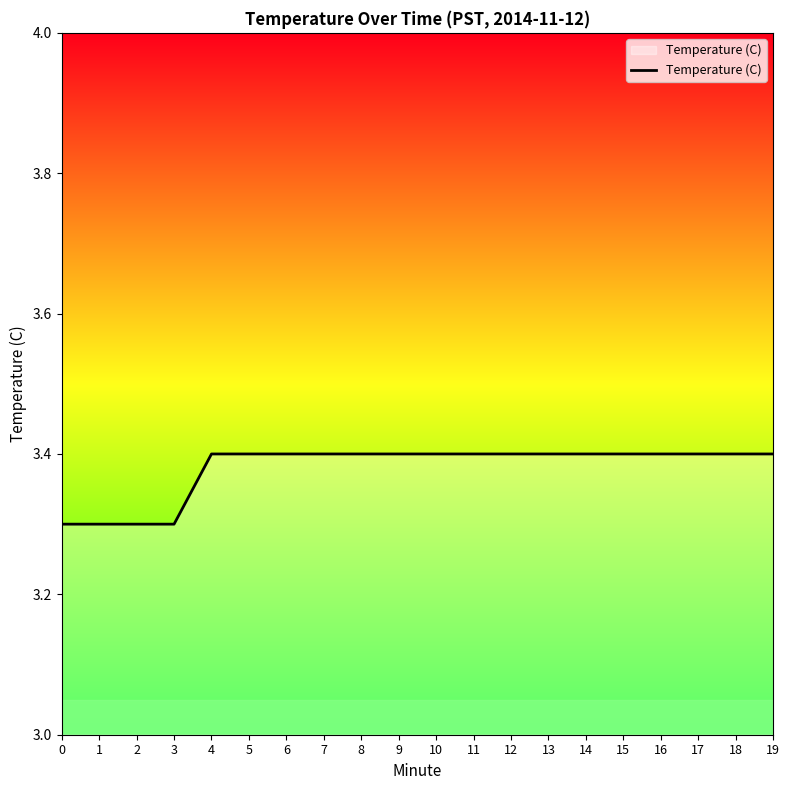

What is the ratio of the value at 4 to the value at 16?

1.0